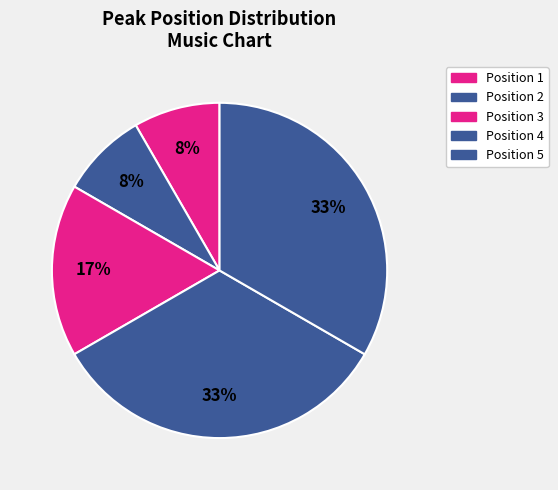

How many segments does this pie chart have?

5